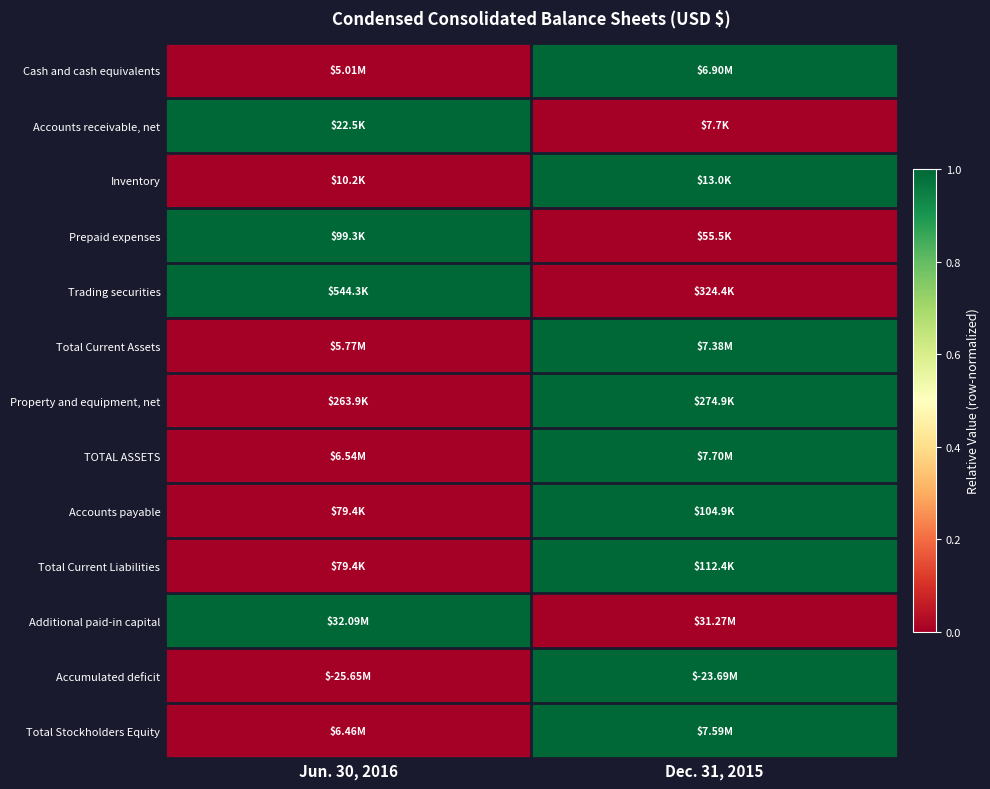

What is the spread (max minus min) of values at Jun. 30, 2016?

1